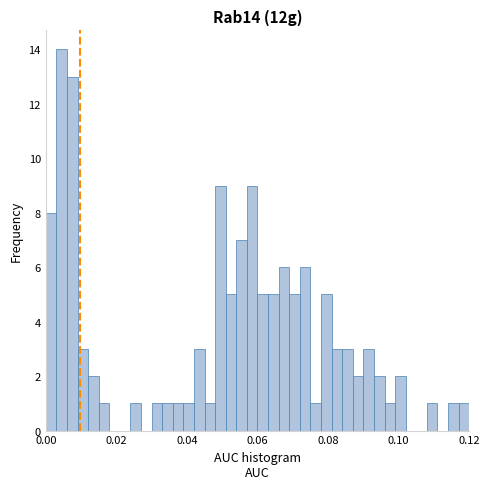

Around what value on the x-axis is the tallest bar? Give the approximate position of its centre, as read against the axis.

0.004